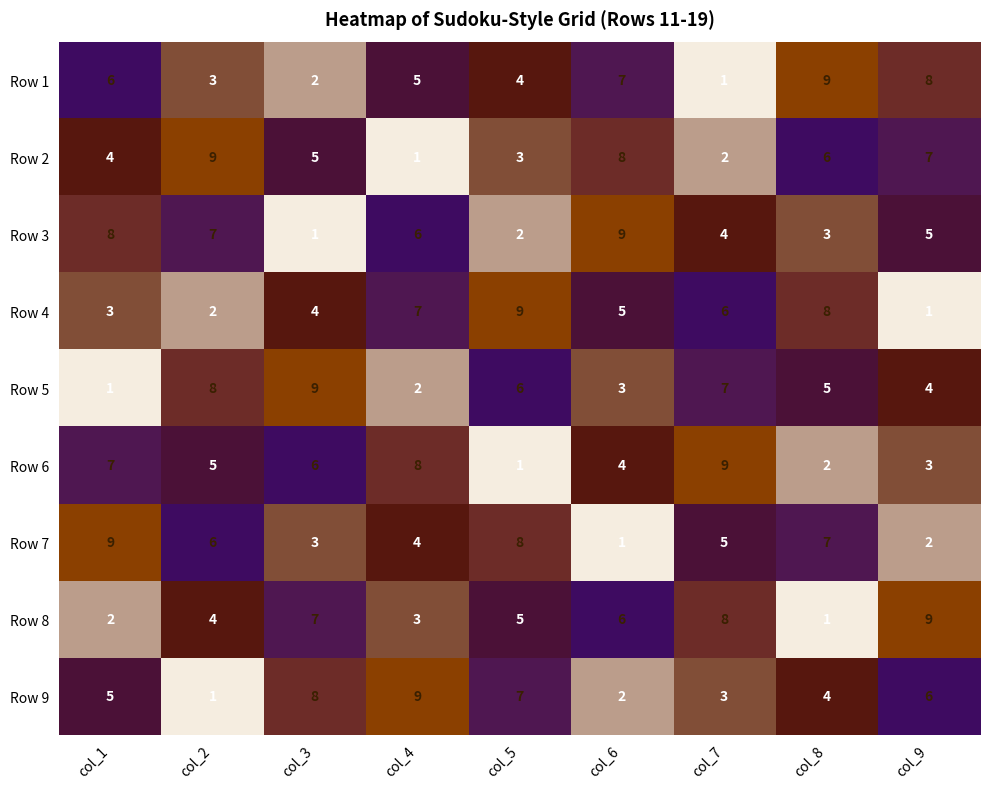

What is the total value across all series at col_4?

45